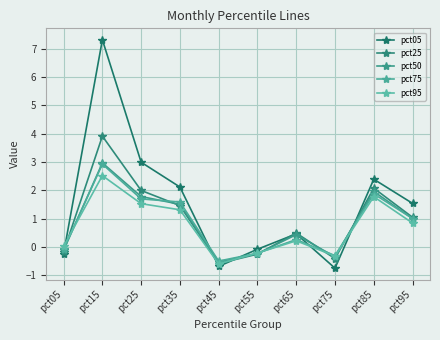

True or false: pct05 has more than 1 interior local peaks.

True